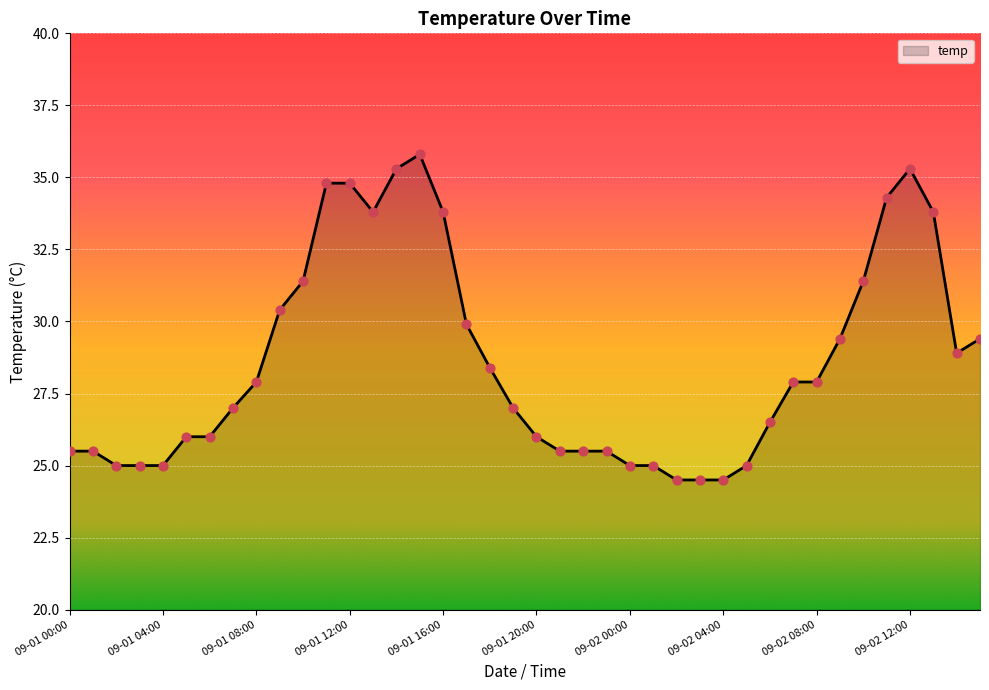

What is the difference between the maximum and minimum values?

11.3